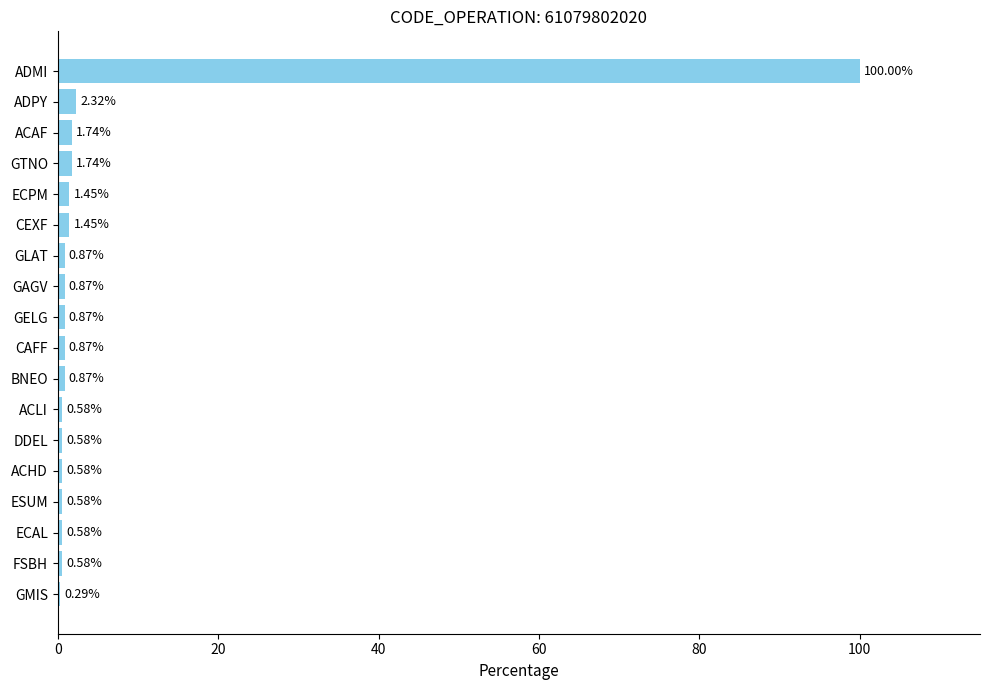

What is the maximum value shown in the chart?

100.0